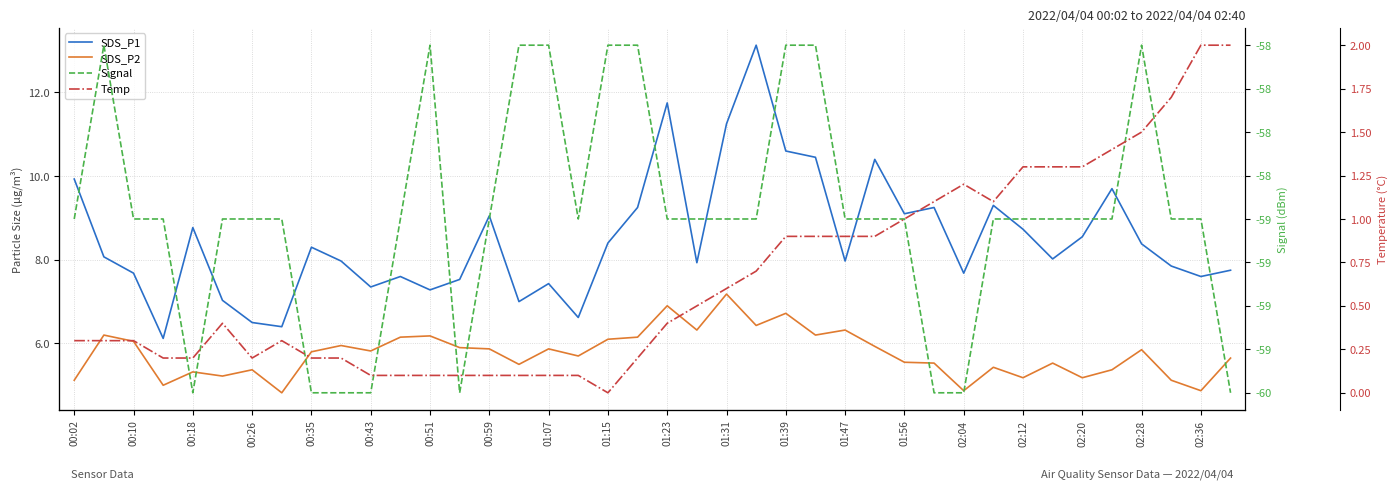

What is the difference between the maximum and minimum values in the Temp series?

2.0